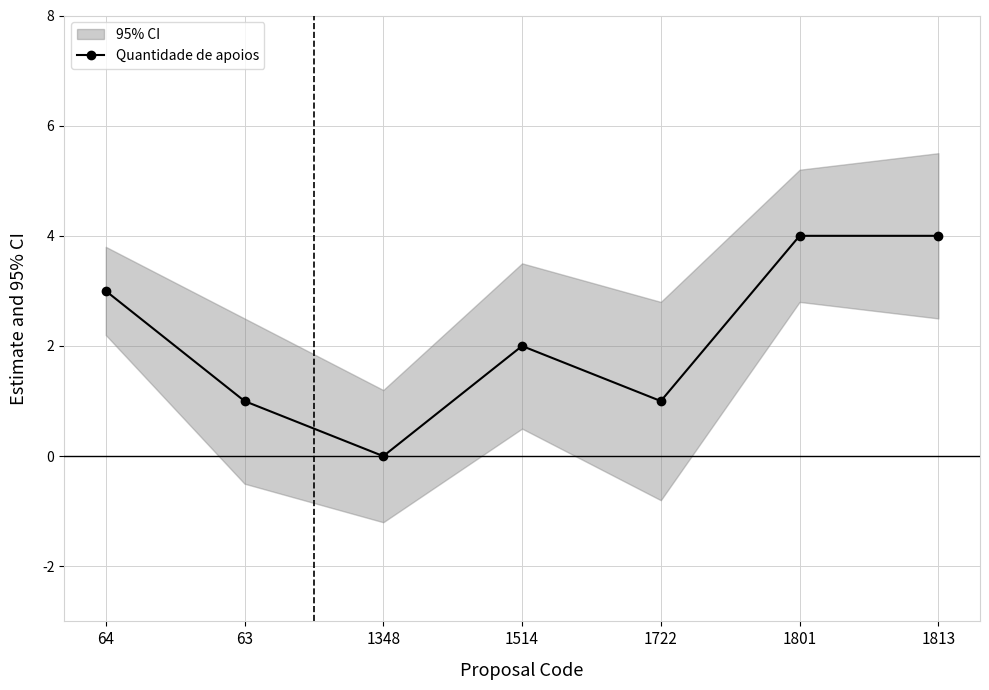

What is the difference between the values at 1514 and 63?

1